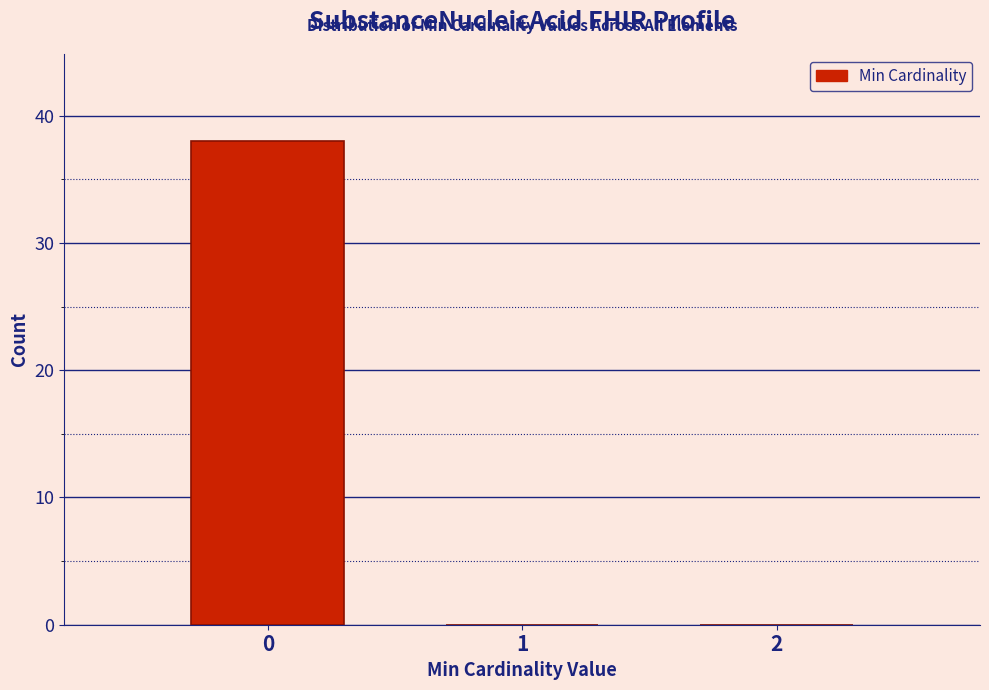

Reading left to right, list every bar in this chart as the range it spans on the x-axis followed by its height. The values are not printed on the chart, so give them approximately, as read against the axis.

-0.5 to 0.5: 38
0.5 to 1.5: 0
1.5 to 2.5: 0